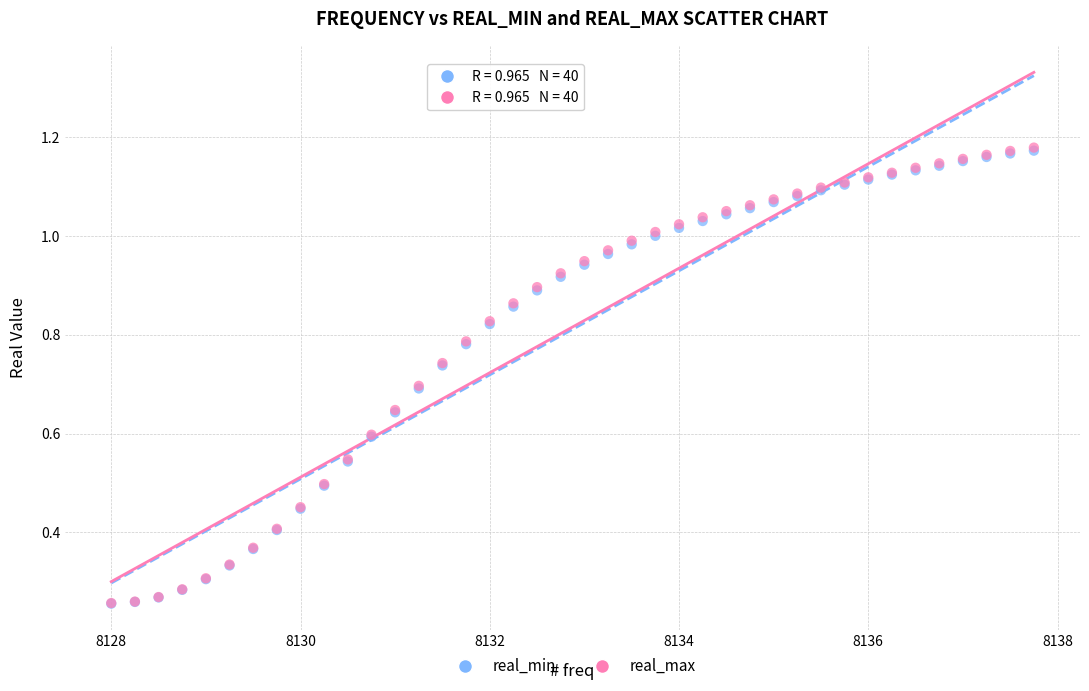

What are all the series names shown in the legend?

real_min, real_max